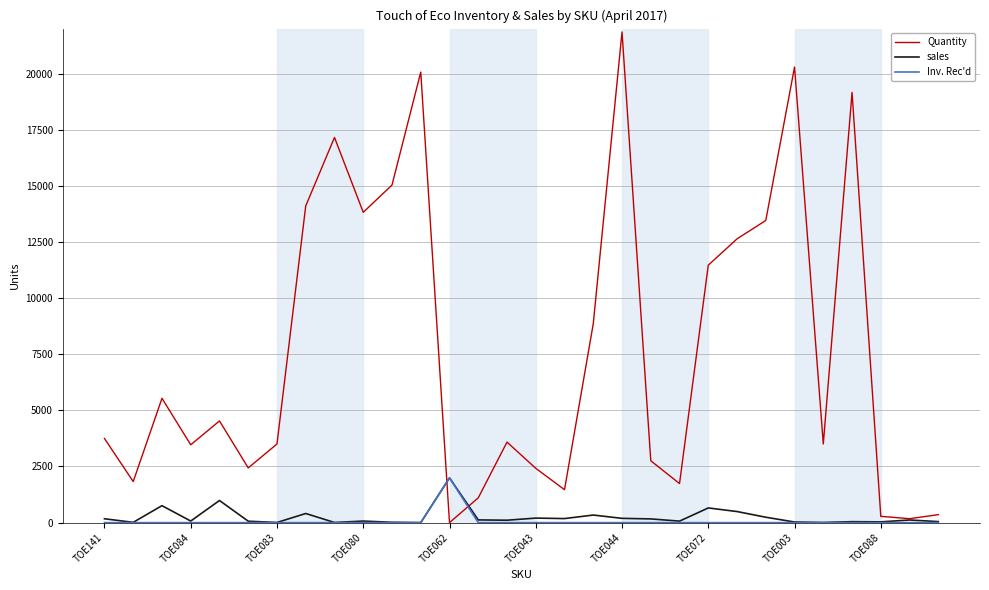

What is the maximum value shown in the chart?

21851